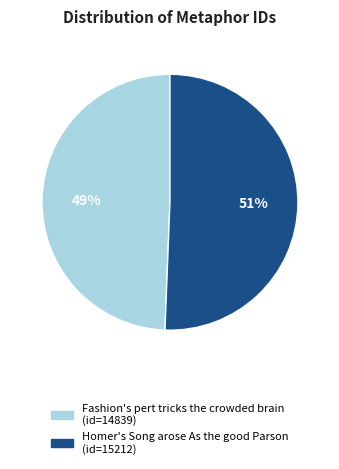

The Fashion's pert tricks the crowded brain slice represents 49% of the pie. True or false?

True